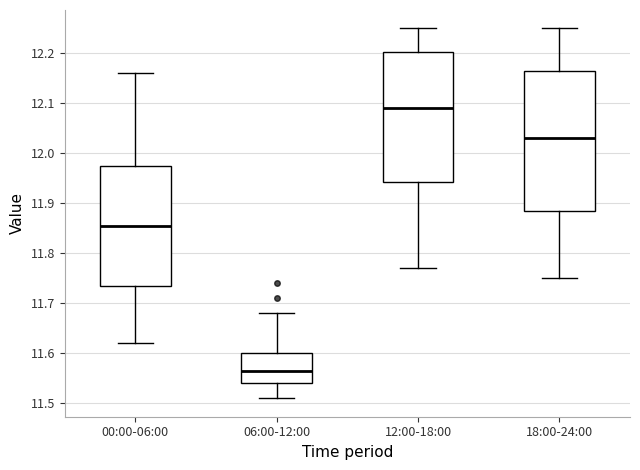

Which box's median line is the highest?

12:00-18:00